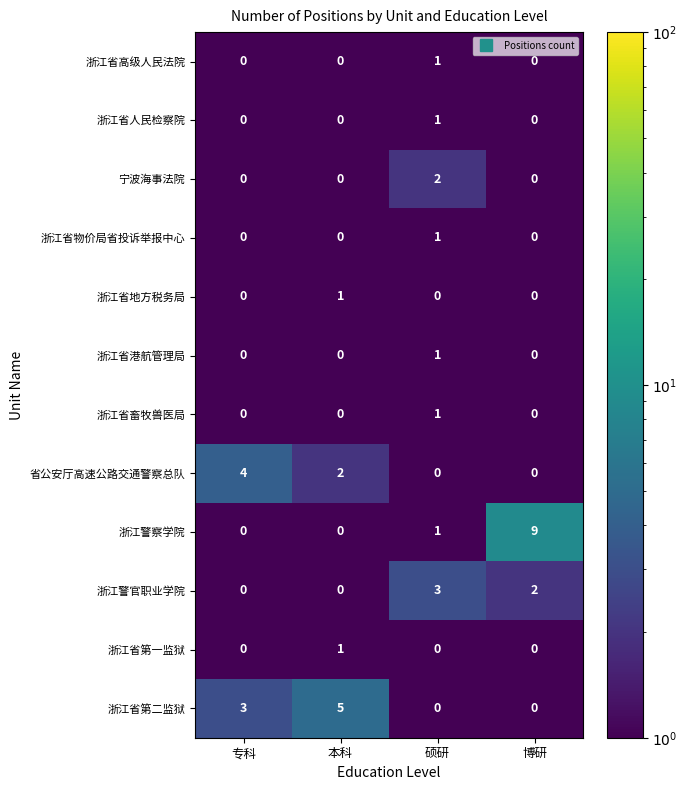

Which category has the highest value across all series?

博研